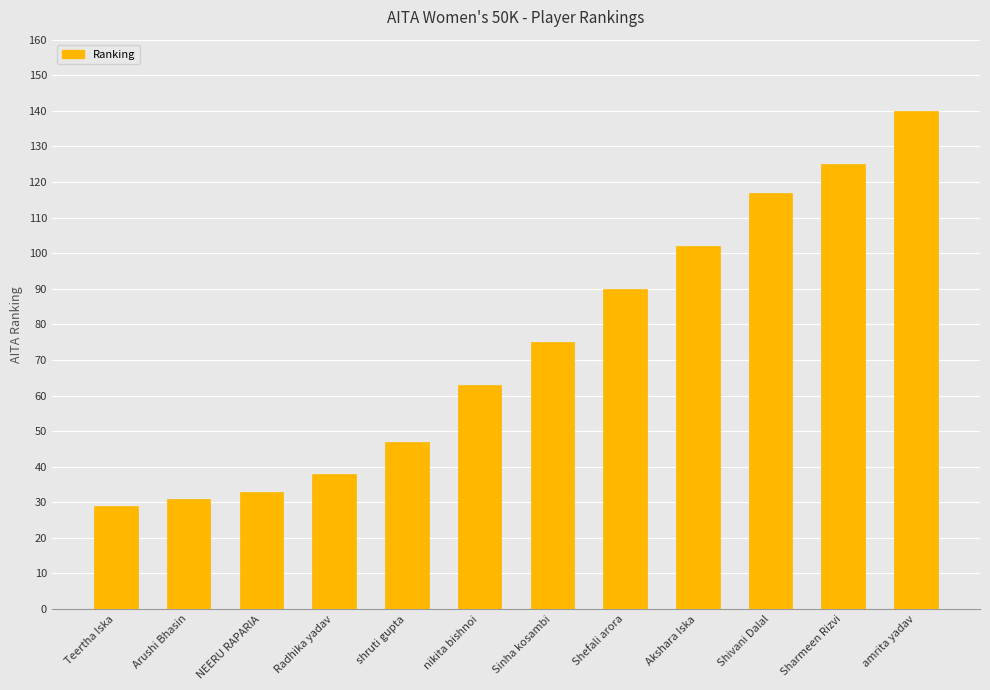

Reading right to left, list all the values displayed in this chart.

amrita yadav=140	Sharmeen Rizvi=125	Shivani Dalal=117	Akshara Iska=102	Shefali arora=90	Sinha kosambi=75	nikita bishnoi=63	shruti gupta=47	Radhika yadav=38	NEERU RAPARIA=33	Arushi Bhasin=31	Teertha Iska=29